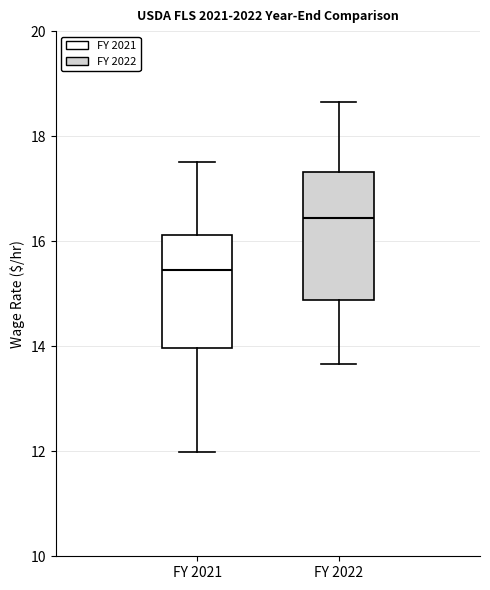

Comparing the boxes themselves (not the whiskers), which one is the tallest?

FY 2022